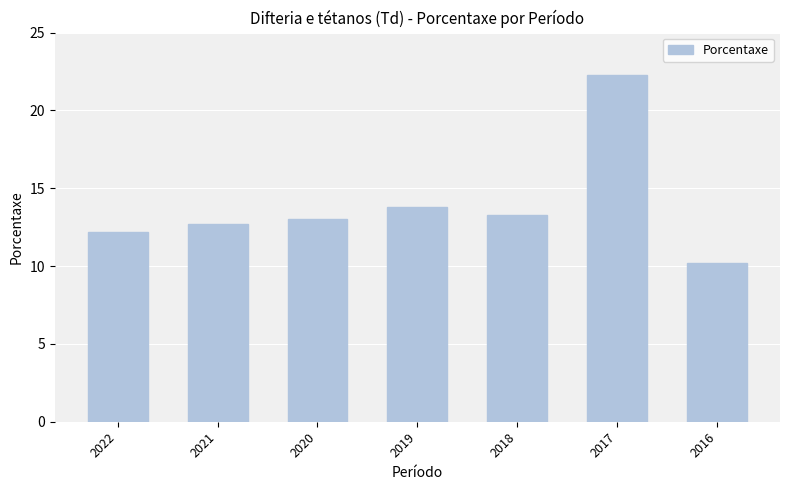

True or false: the data shows 13.0 at 2020.

True